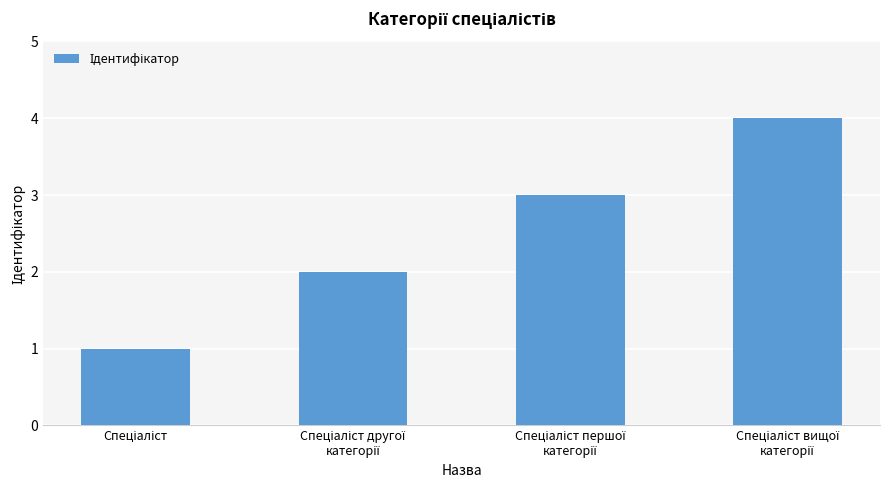

What is the maximum value shown in the chart?

4